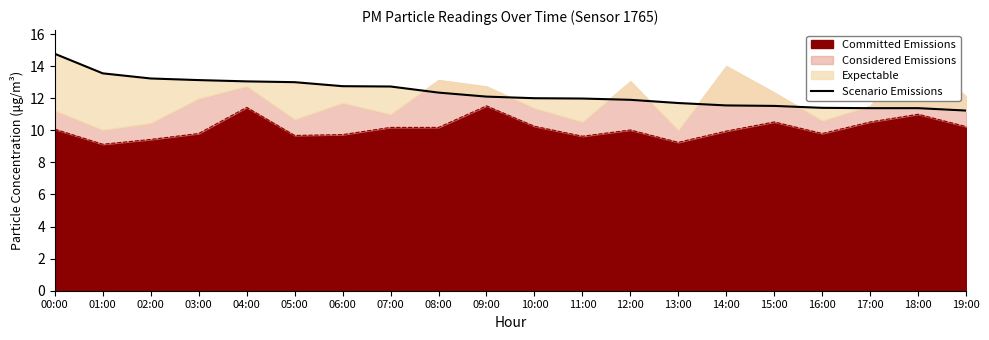

What is the minimum value for Committed Emissions?

9.1